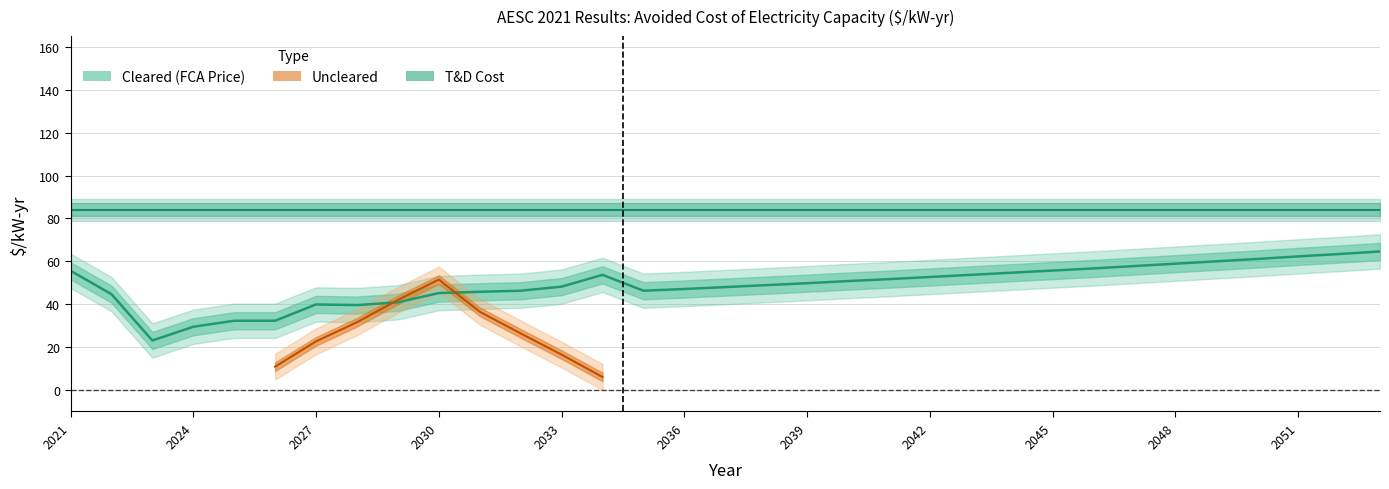

True or false: T&D Cost and Cleared (FCA Price) cross at least once.

False